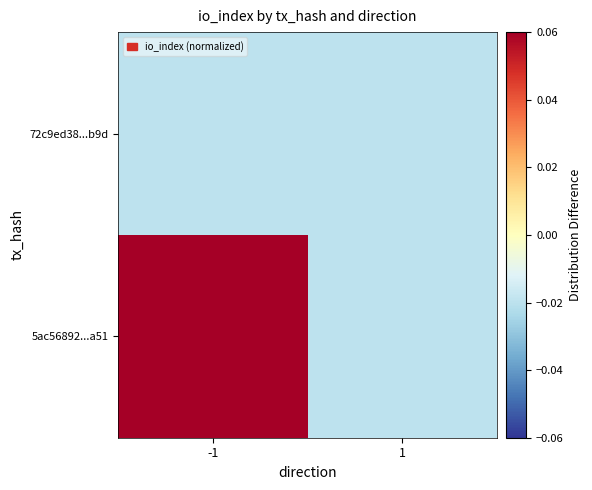

What is the spread (max minus min) of values at -1?

0.1